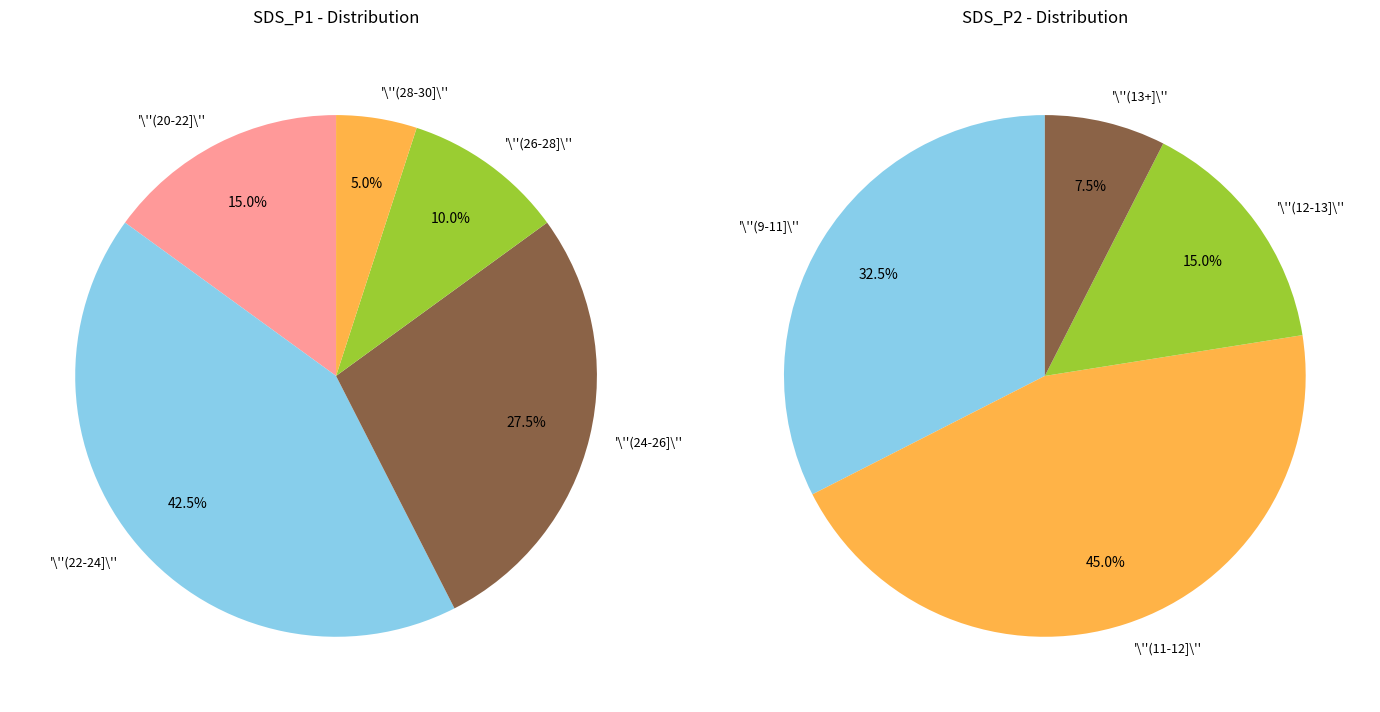

Does 33 represent more than half of the total?

No